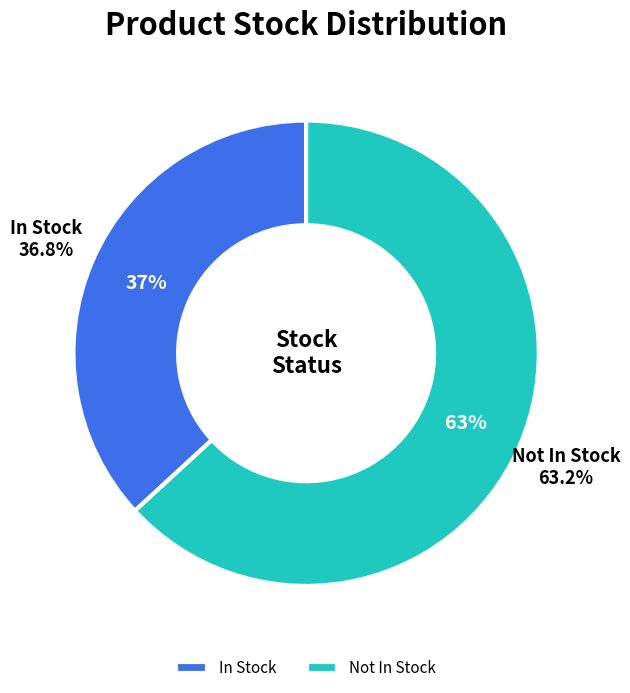

Is it true that In Stock (in_stock=1) is 37% of the pie?

True